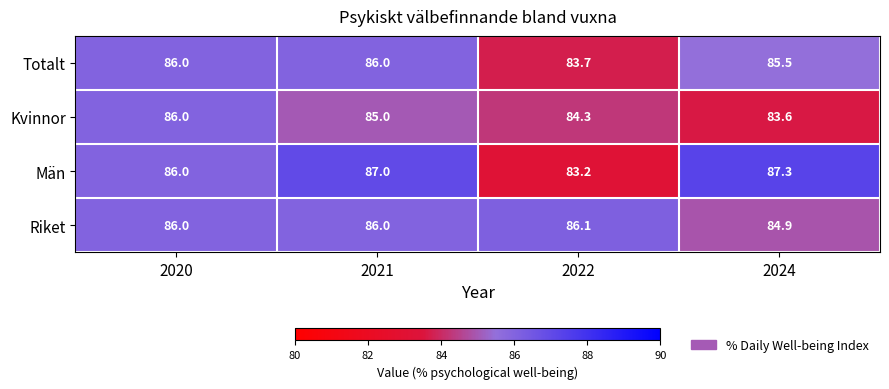

Rank the series at 2024 from highest to lowest value.

Män, Totalt, Riket, Kvinnor